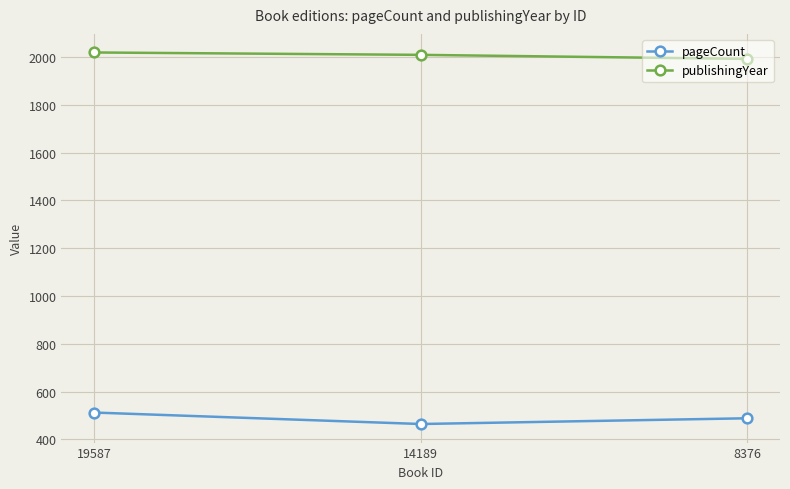

What is the approximate value of publishingYear at 19587?

2019